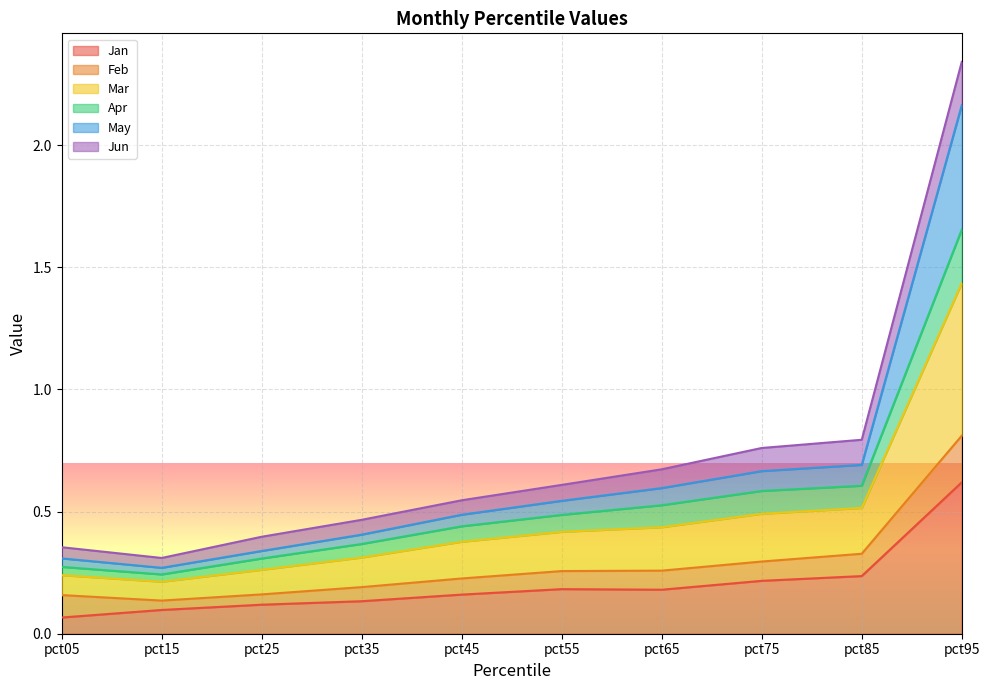

What is the total value across all series at pct85?

0.8